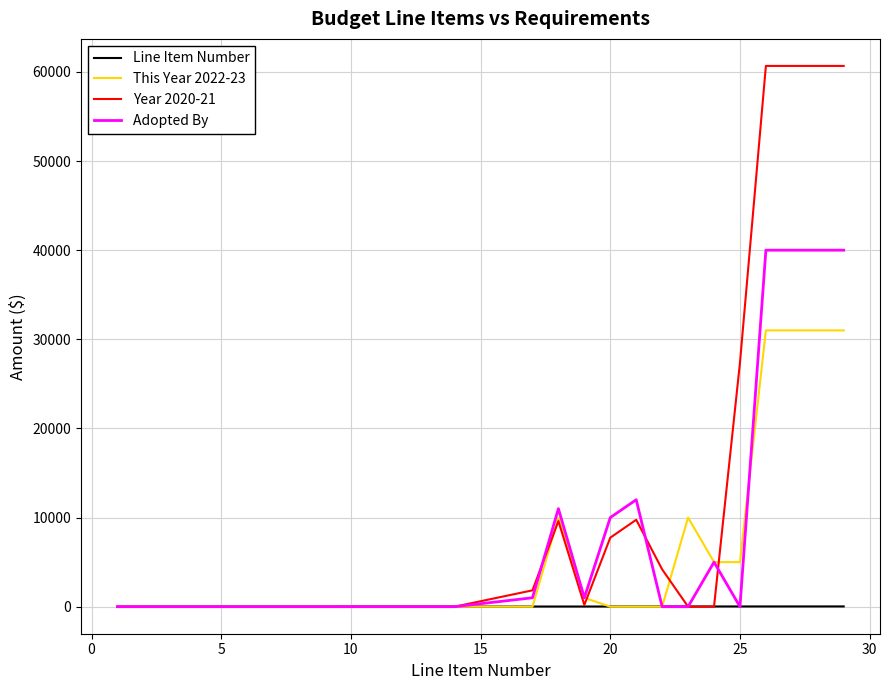

What is the maximum value for Adopted By?

40000.0